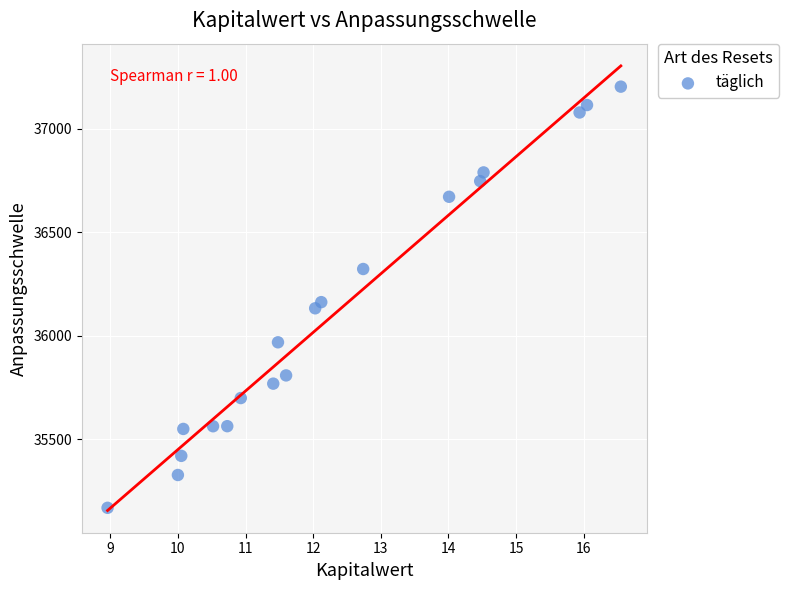

What is the range of Y values (max minus min)?

2034.5